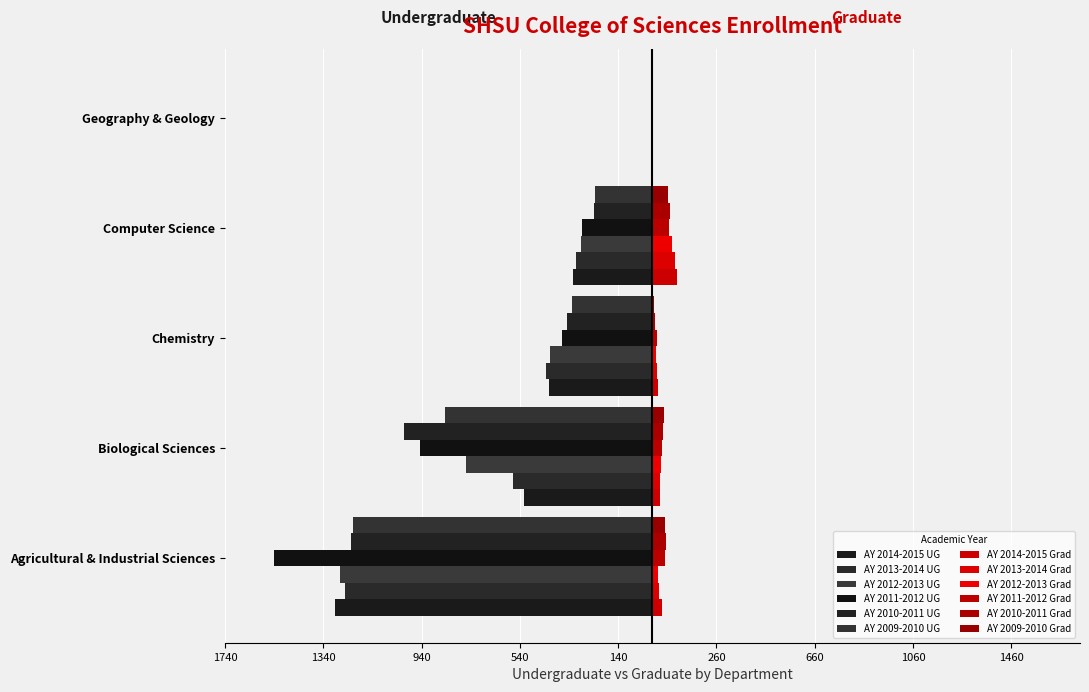

Between Biological Sciences and Chemistry, which is larger?

Chemistry